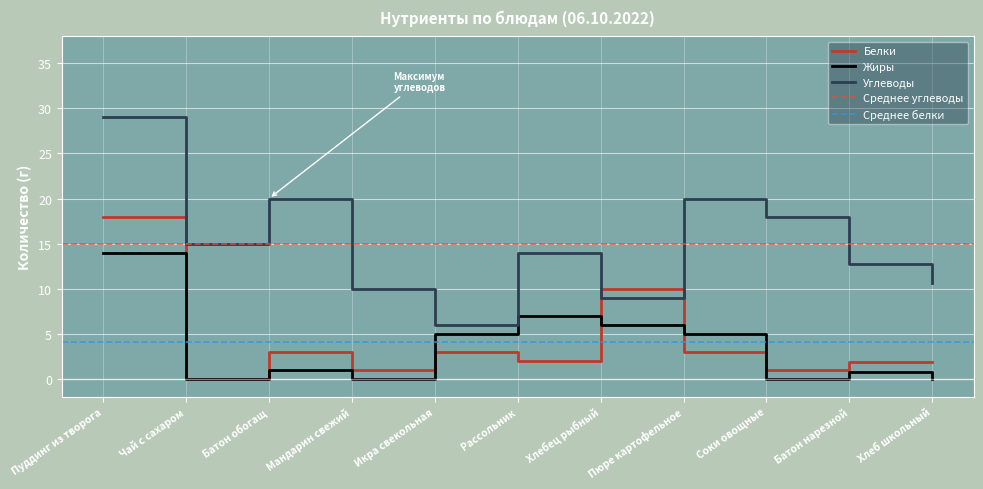

What position from the left is Хлебец рыбный?

7